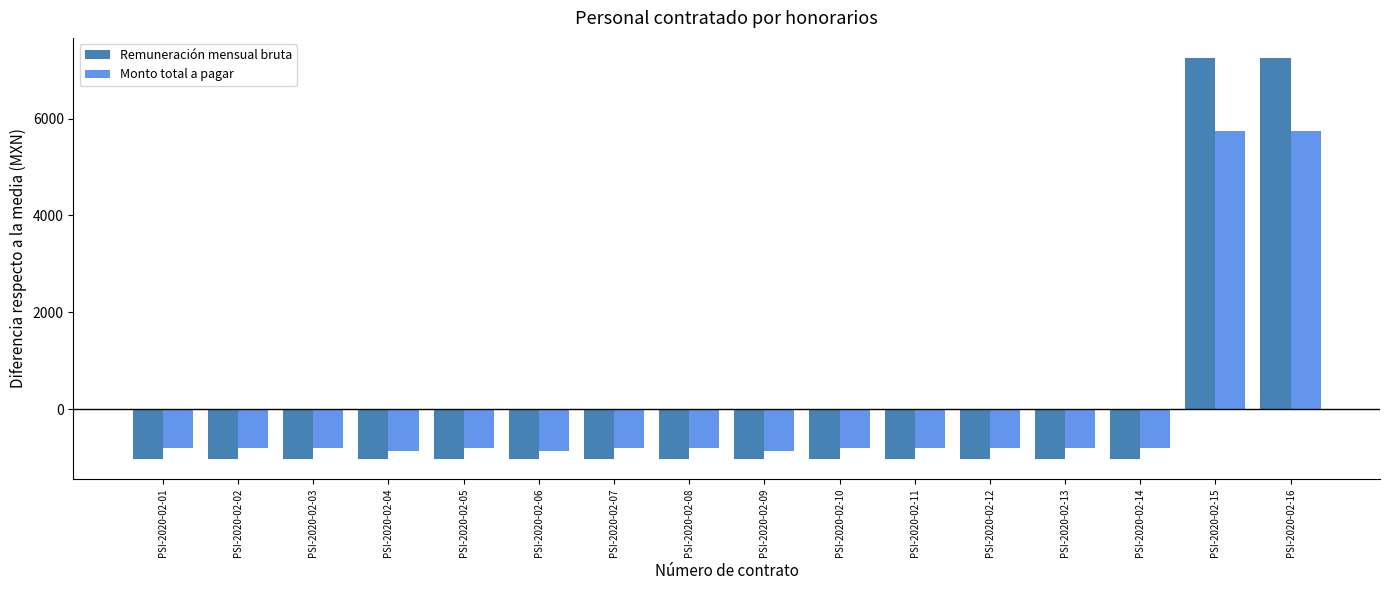

How many bars are there in each group?

2